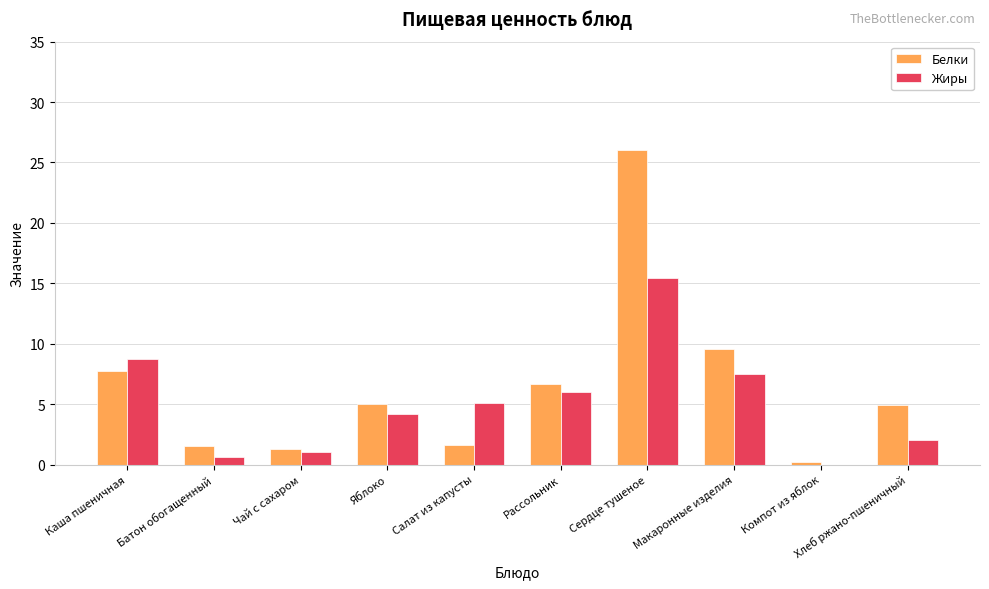

What value does the Жиры series have at Каша пшеничная?

8.7